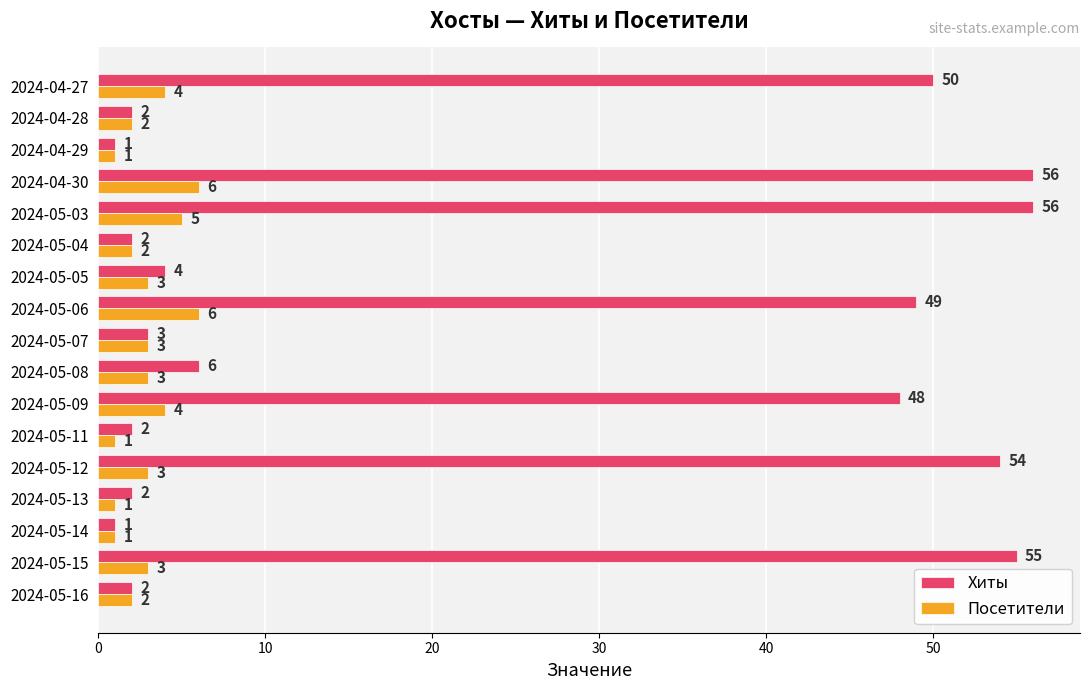

How many Посетители values are between 2 and 4?

10